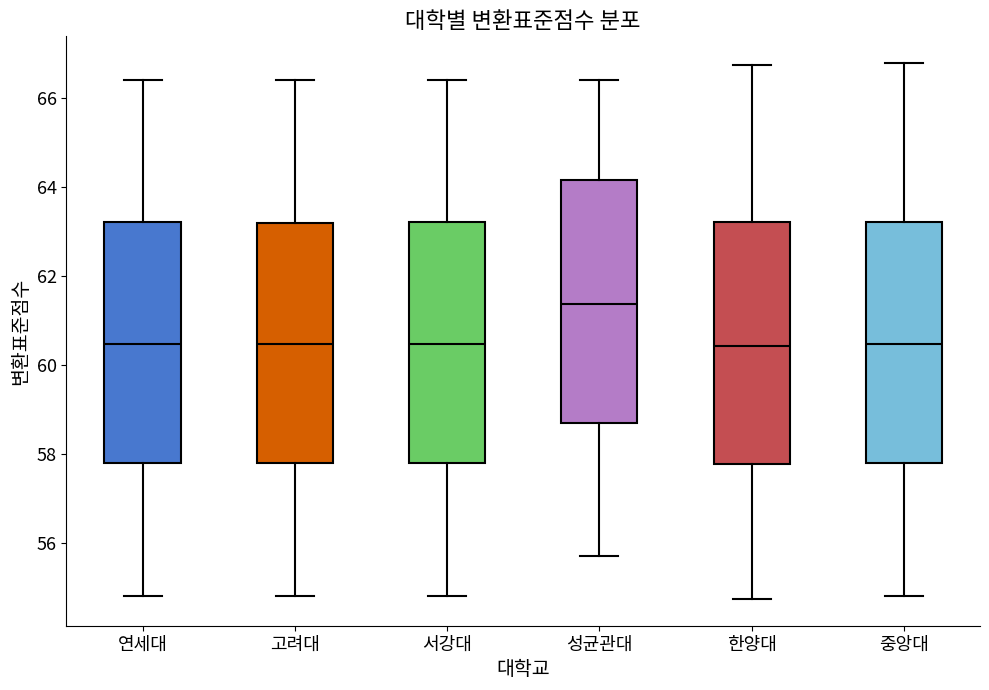

Reading left to right, read every box against the y-axis: the position of its median line, the range the box covers, and the ends of its whiskers. The values are not printed on the chart, so give them approximately, as read against the axis.

연세대: median 60.4, box 57.8 to 63.2, whiskers 54.8 to 66.4
고려대: median 60.4, box 57.8 to 63.2, whiskers 54.8 to 66.4
서강대: median 60.4, box 57.8 to 63.2, whiskers 54.8 to 66.4
성균관대: median 61.4, box 58.8 to 64.2, whiskers 55.6 to 66.4
한양대: median 60.4, box 57.8 to 63.2, whiskers 54.8 to 66.8
중앙대: median 60.4, box 57.8 to 63.2, whiskers 54.8 to 66.8